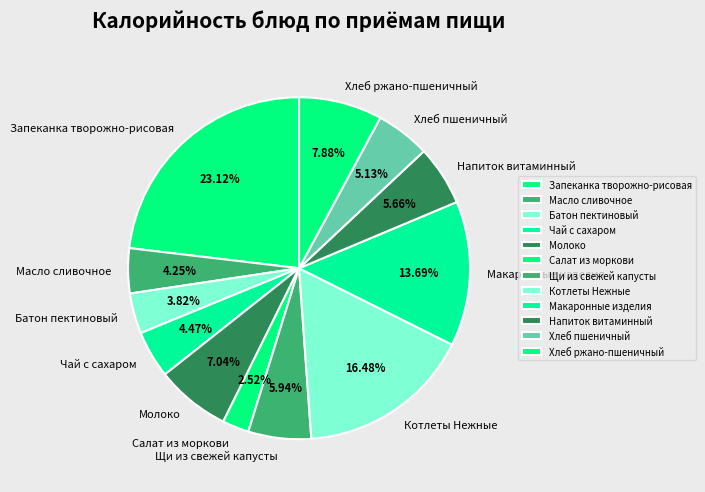

Between Чай с сахаром and Напиток витаминный, which is larger?

Напиток витаминный